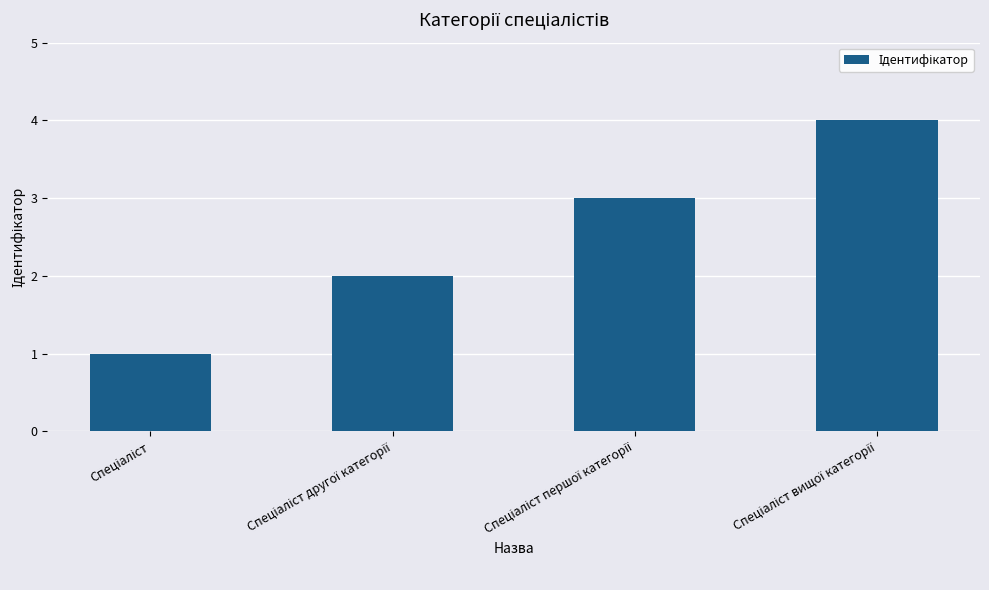

What is the difference between the maximum and minimum values?

3